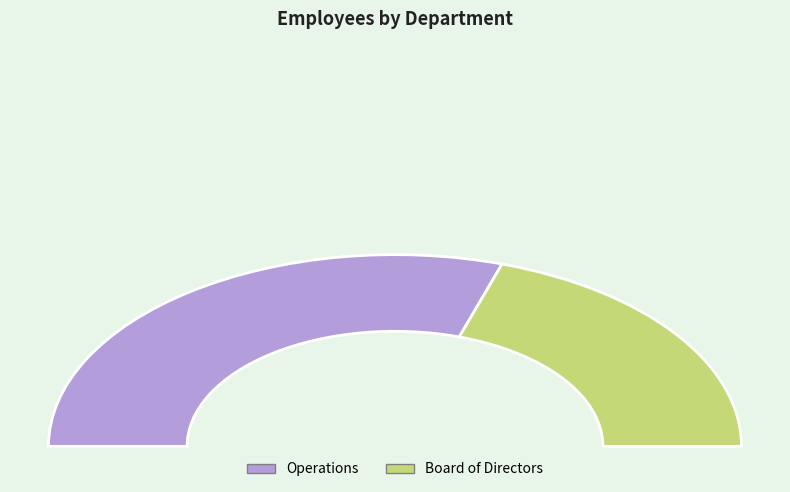

Is it true that Operations is 67% of the pie?

False